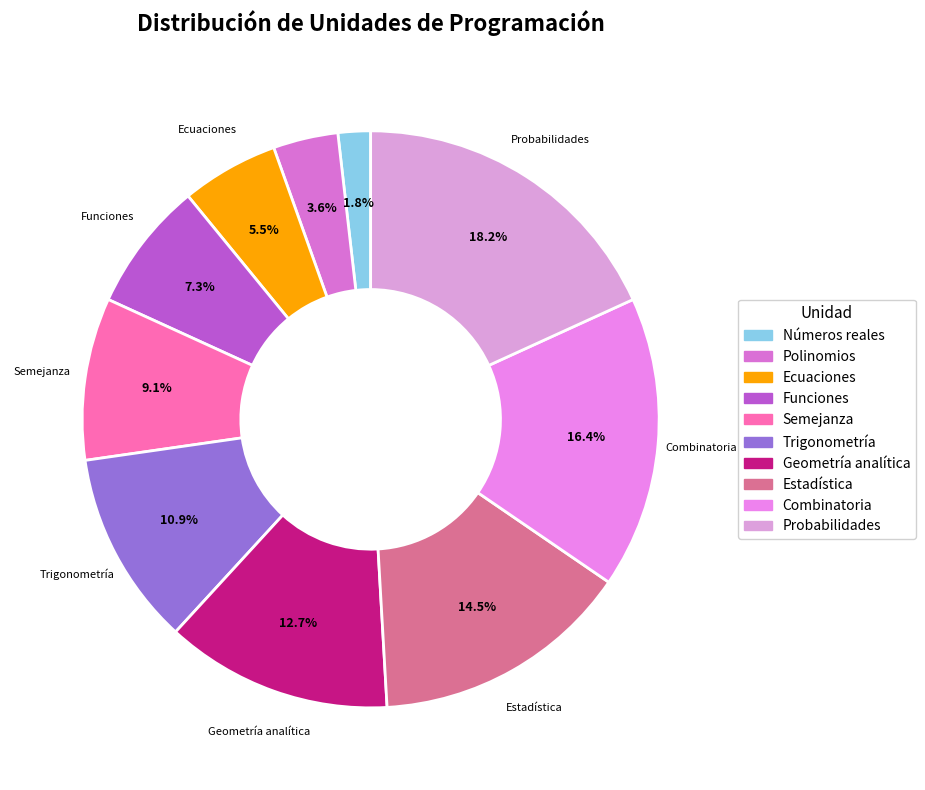

Does any single category account for the majority?

No